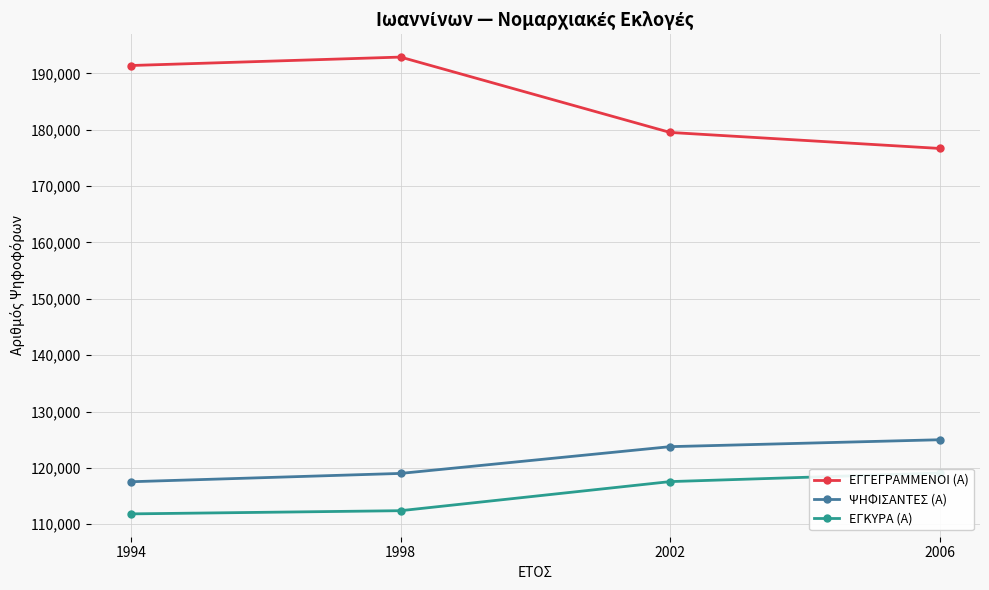

Rank the series by their maximum value, from lowest to highest.

ΕΓΚΥΡΑ (Α), ΨΗΦΙΣΑΝΤΕΣ (Α), ΕΓΓΕΓΡΑΜΜΕΝΟΙ (Α)